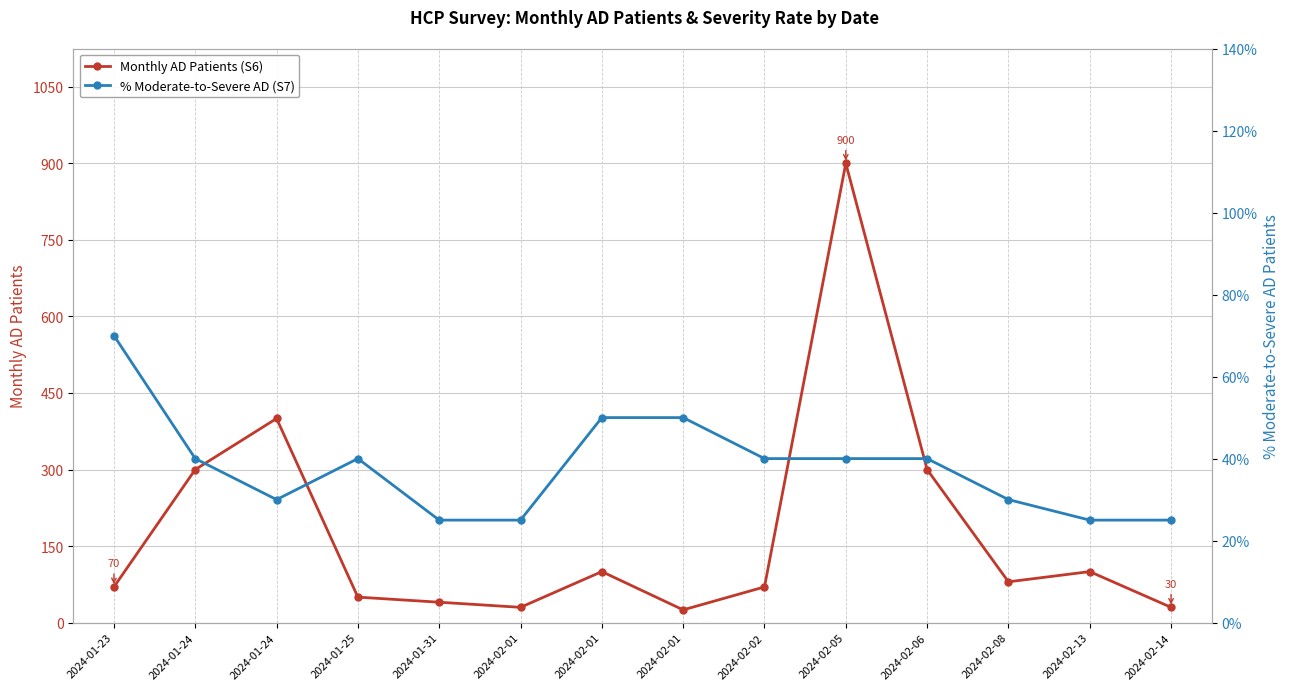

What value does the % Moderate-to-Severe AD (S7) series have at 2024-01-31?

25